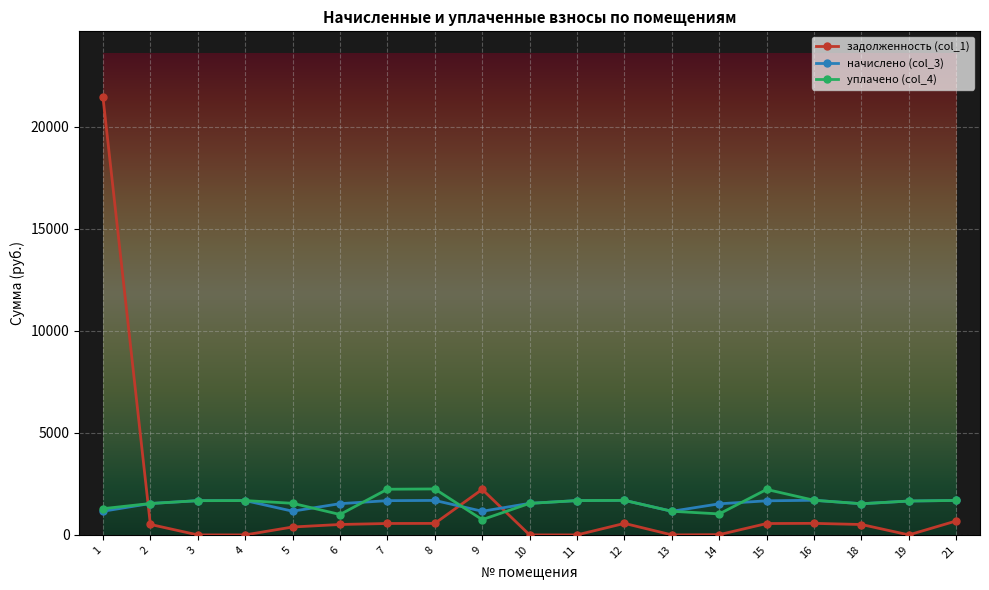

What is the value of the начислено (col_3) point at the 11th from the left?

1681.3